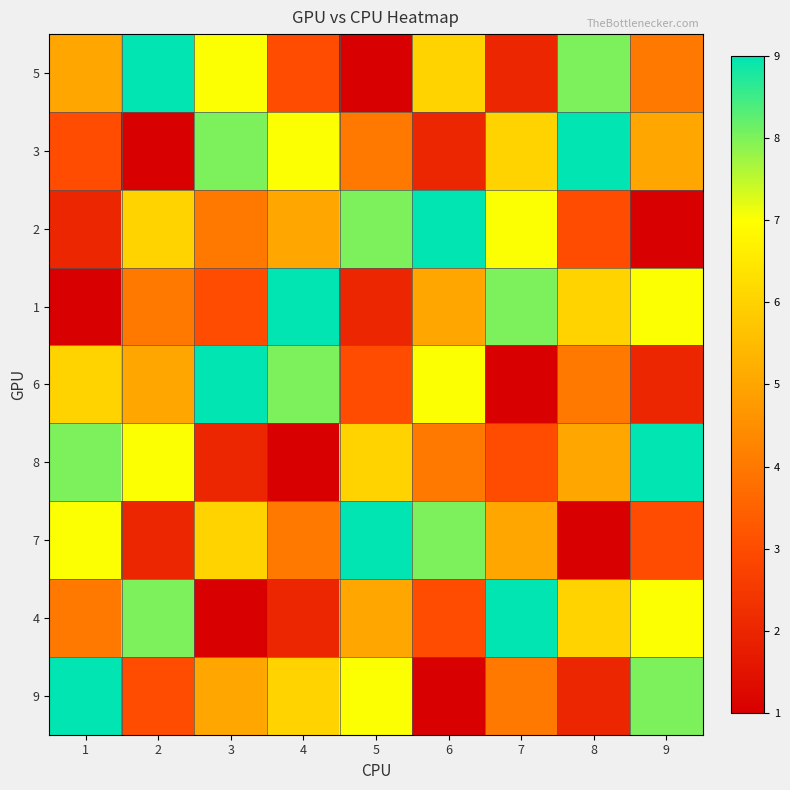

Which series has the largest range (max minus min)?

5